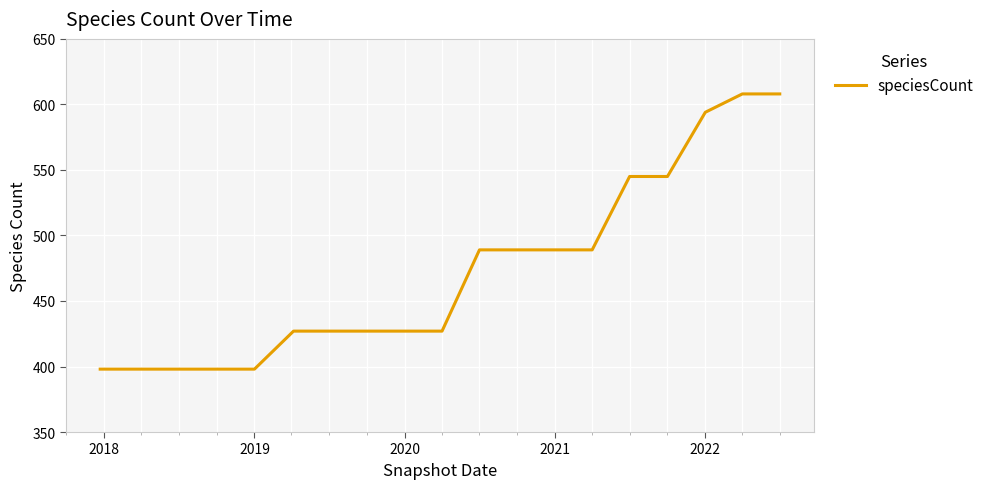

What is the maximum value shown in the chart?

608